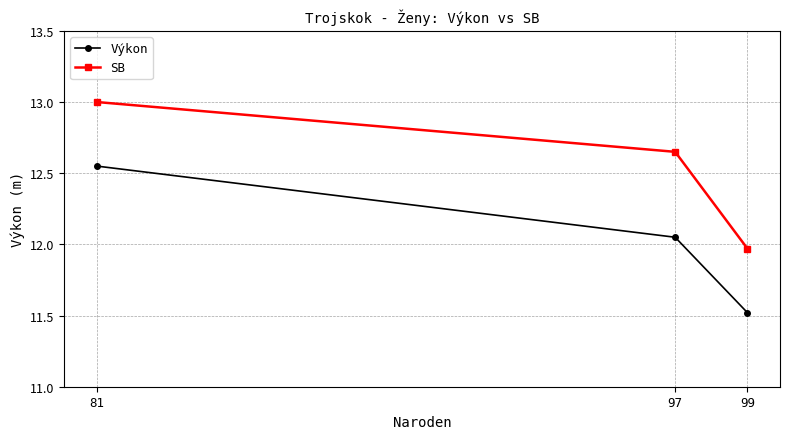

What are all the series names shown in the legend?

Výkon, SB